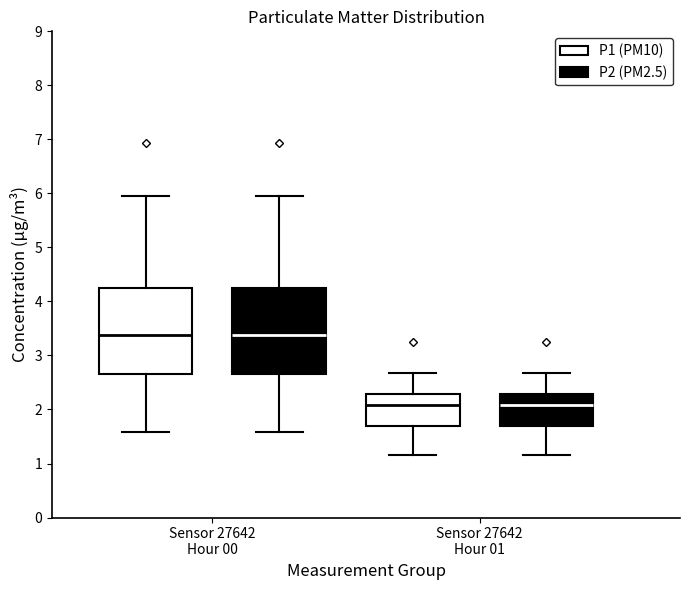

Reading left to right, read every box against the y-axis: the position of its median line, the range the box covers, and the ends of its whiskers. The values are not printed on the chart, so give them approximately, as read against the axis.

Sensor 27642 Hour 00 (P1 (PM10)): median 3.4, box 2.7 to 4.2, whiskers 1.6 to 6.0
Sensor 27642 Hour 00 (P2 (PM2.5)): median 3.4, box 2.7 to 4.2, whiskers 1.6 to 6.0
Sensor 27642 Hour 01 (P1 (PM10)): median 2.1, box 1.7 to 2.3, whiskers 1.2 to 2.7
Sensor 27642 Hour 01 (P2 (PM2.5)): median 2.1, box 1.7 to 2.3, whiskers 1.2 to 2.7